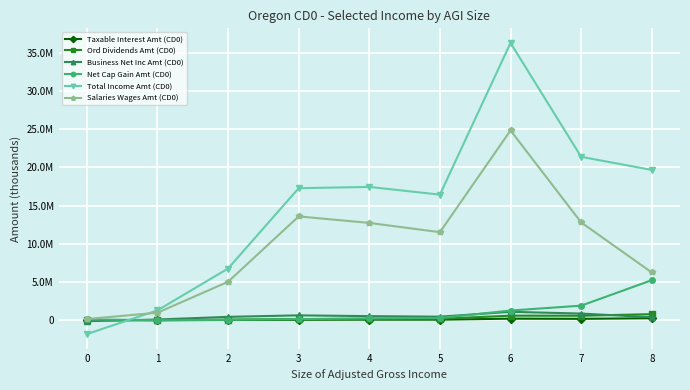

Is this an area chart (filled region under the line)?

No